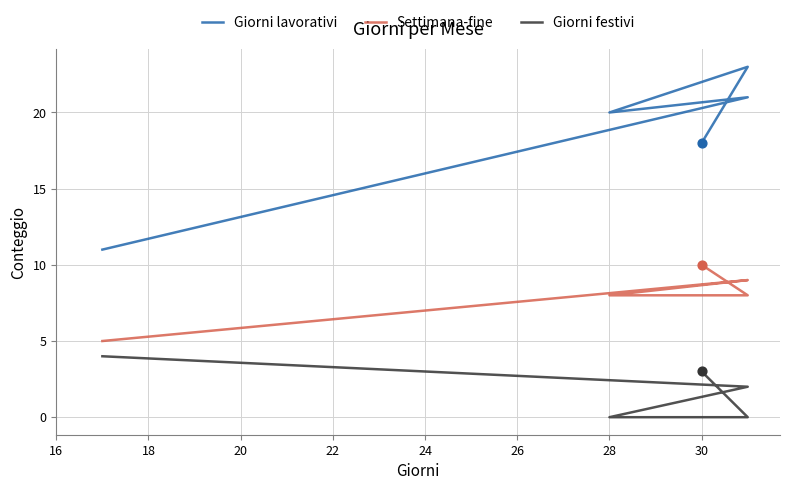

What are all the series names shown in the legend?

Giorni lavorativi, Settimana-fine, Giorni festivi